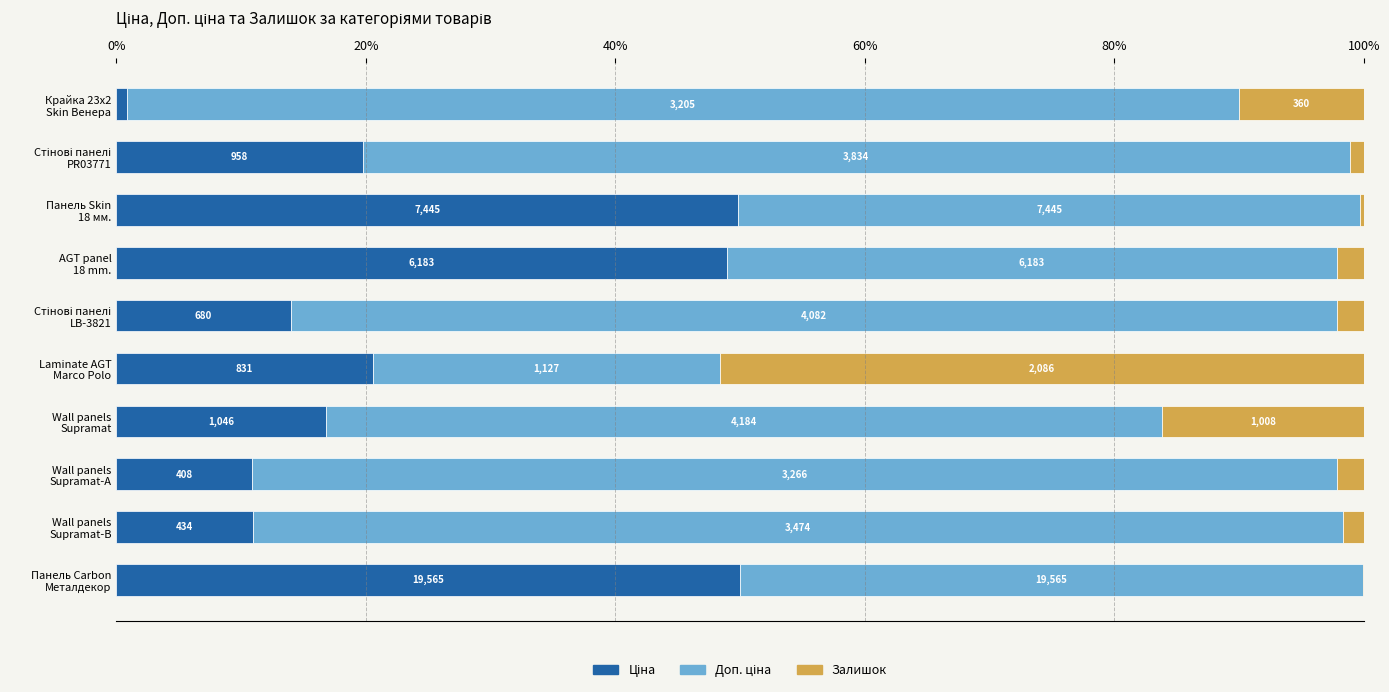

What are all the series names shown in the legend?

Ціна, Доп. ціна, Залишок